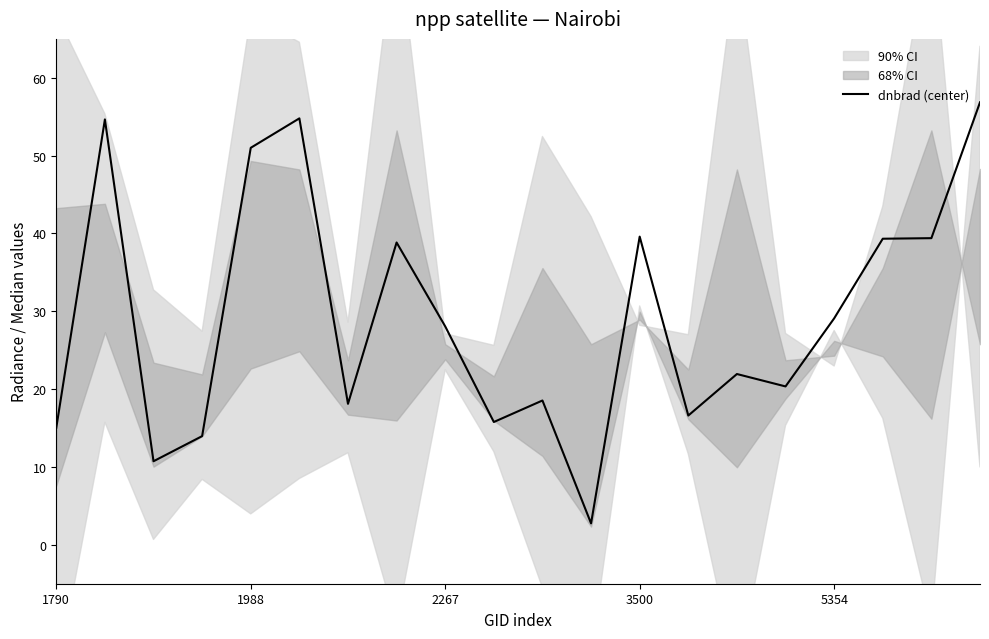

How many data points are less than 28?

10